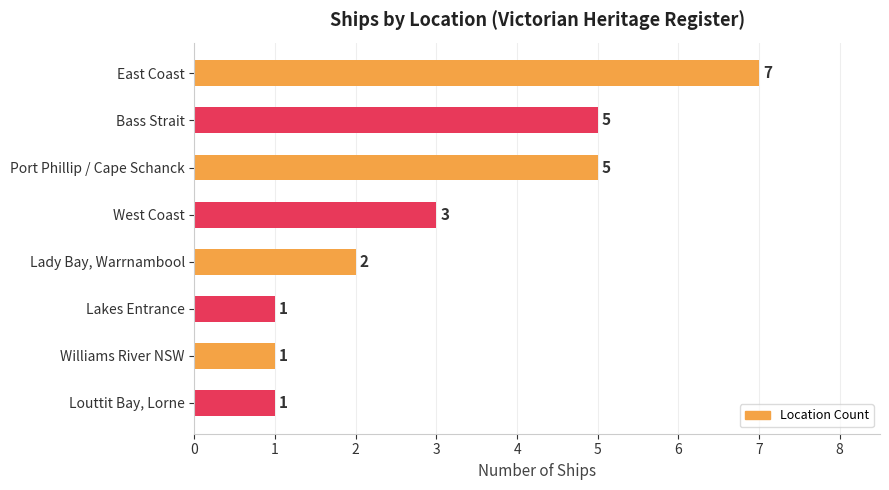

Is it true that the value at Bass Strait is 3?

False